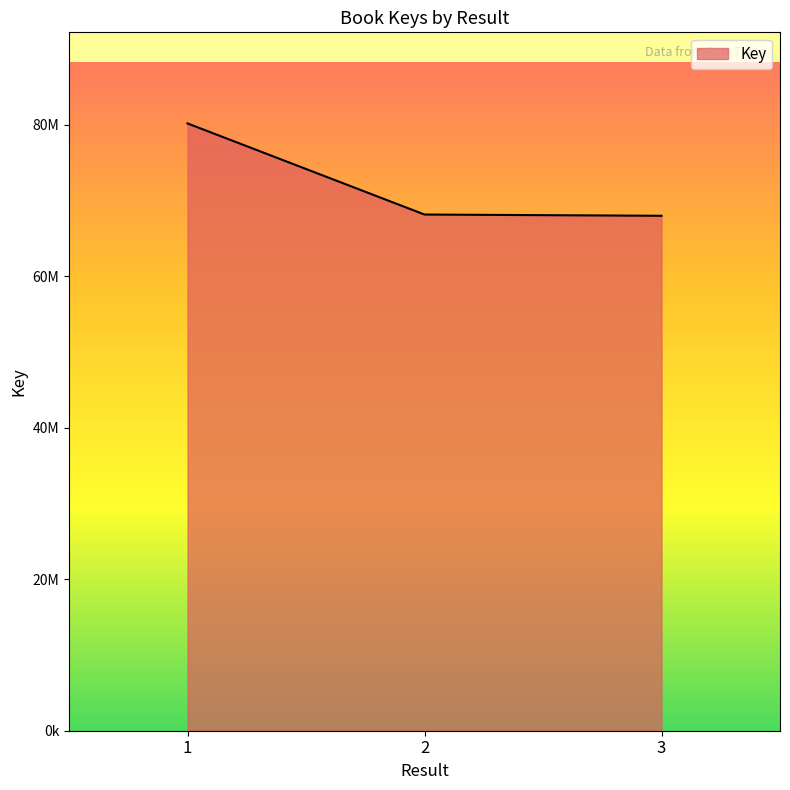

Is this an area chart (filled region under the line)?

Yes